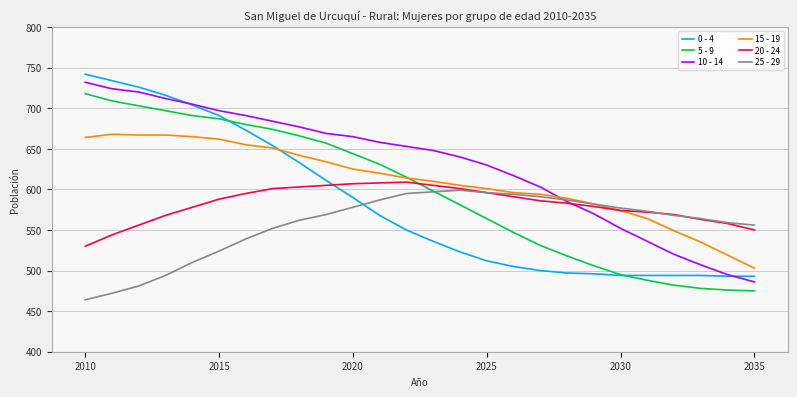

Which series has the largest total across all categories?

10 - 14